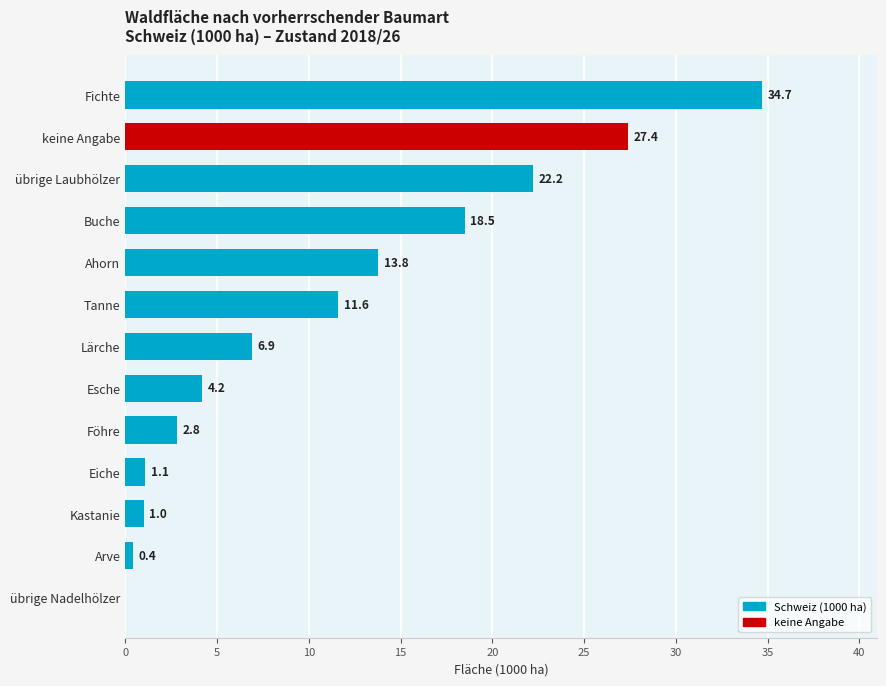

What is the sum of the values at Esche and Buche?

22.7